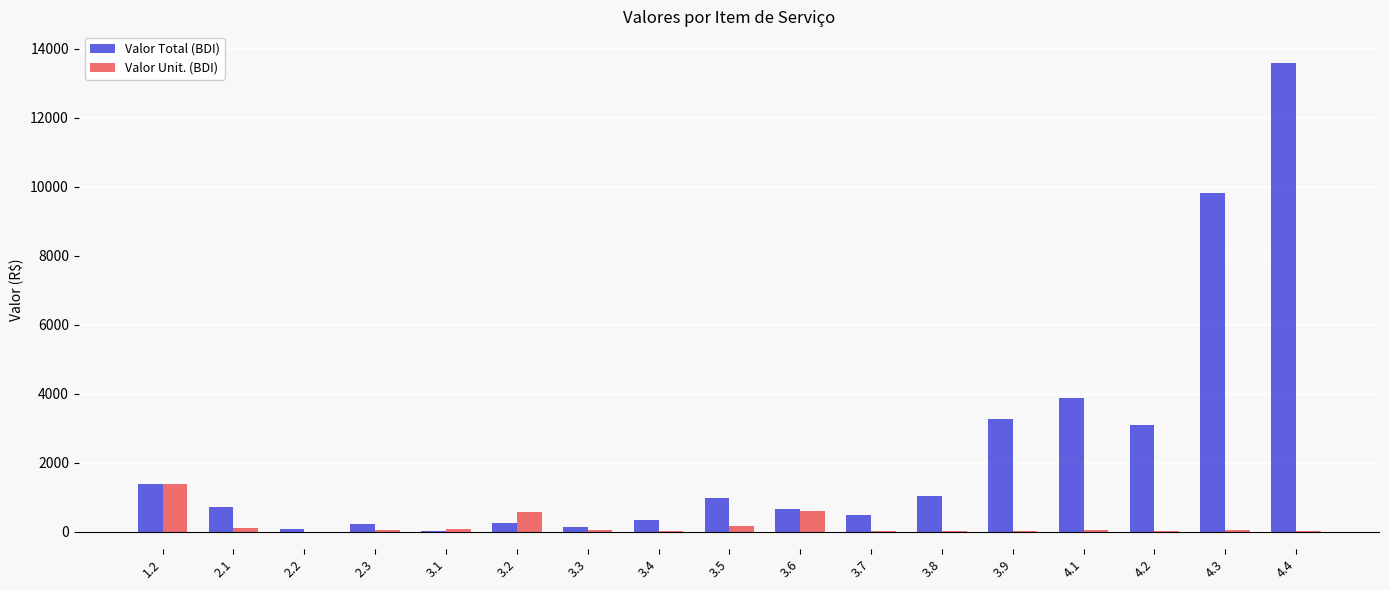

Which series has the largest total across all categories?

Valor Total (BDI)